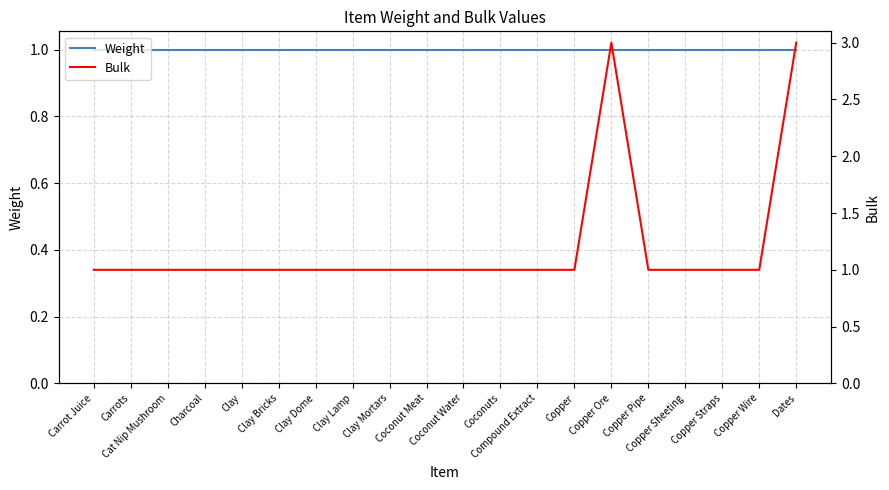

The value of Bulk at Copper Wire is 1. True or false?

True